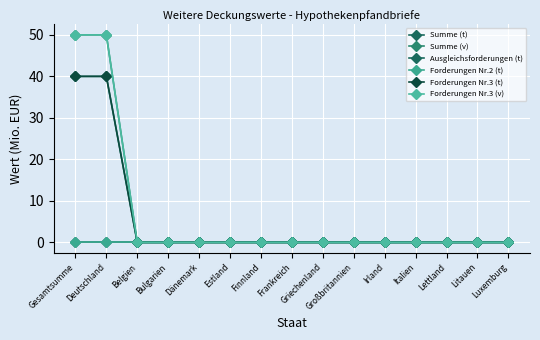

At which category is the sum across all series the highest?

Gesamtsumme